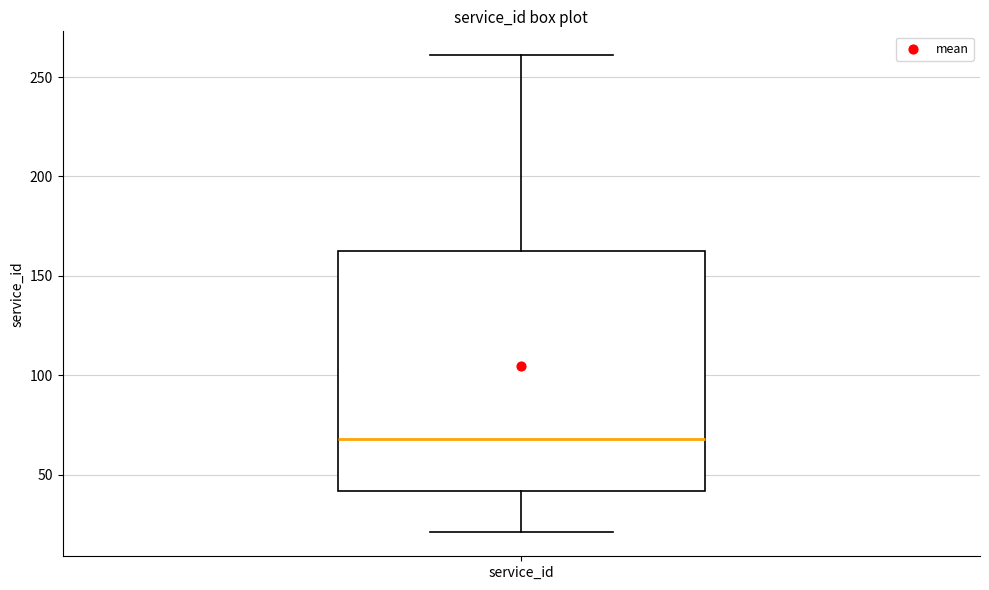

Read this box plot against the y-axis: the position of the median line, the range covered by the box, and the ends of both whiskers. The values are not printed on the chart, so give them approximately, as read against the axis.

median 70, box 40 to 165, whiskers 20 to 260